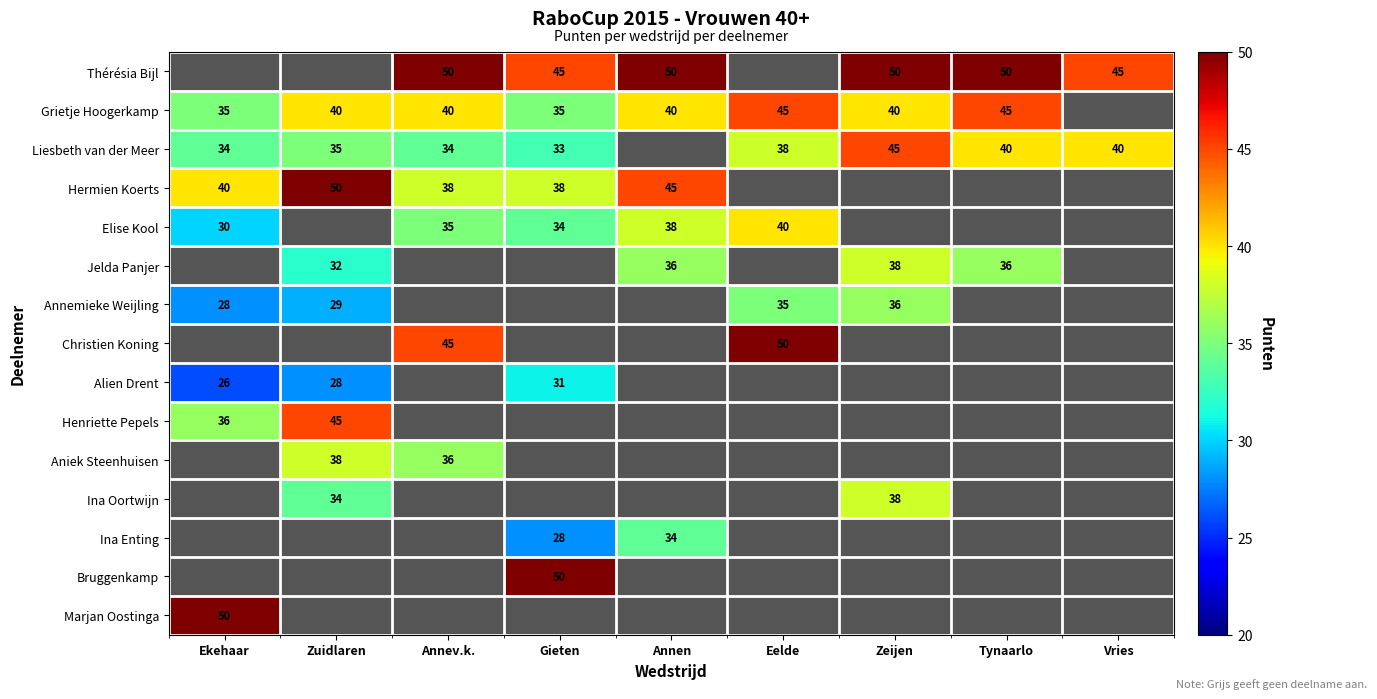

Is it true that Liesbeth van der Meer equals 67 at Vries?

False